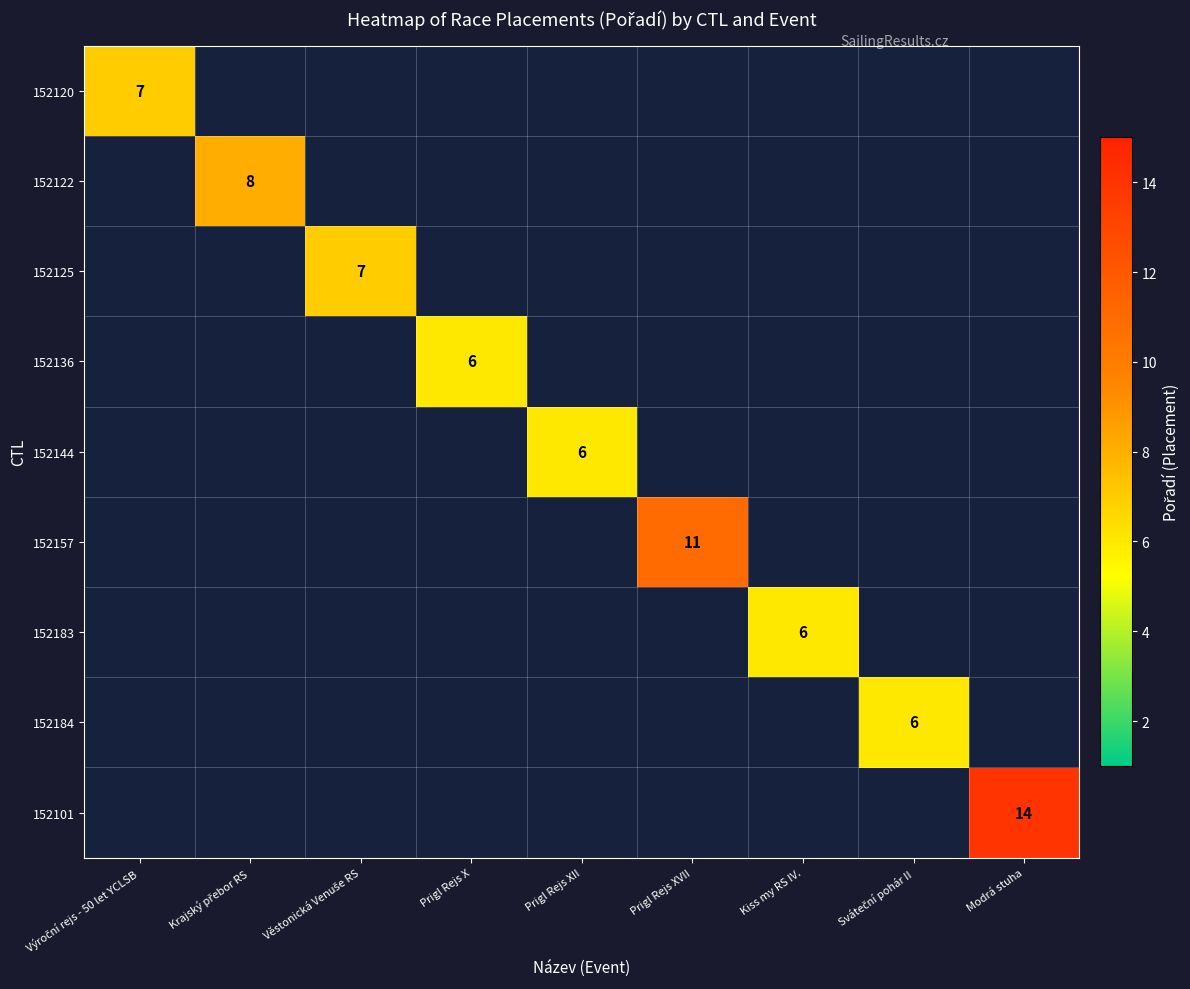

The 152144 series shows 8 at Prigl Rejs XII. True or false?

False